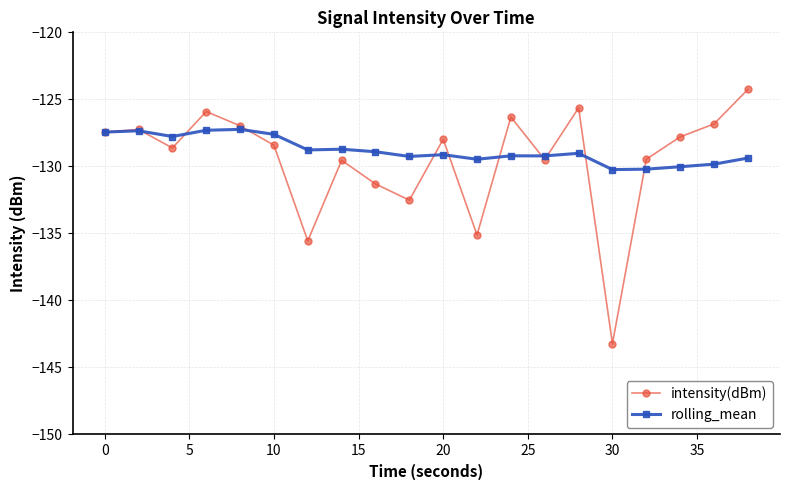

True or false: intensity(dBm) has more than 2 interior local peaks.

True